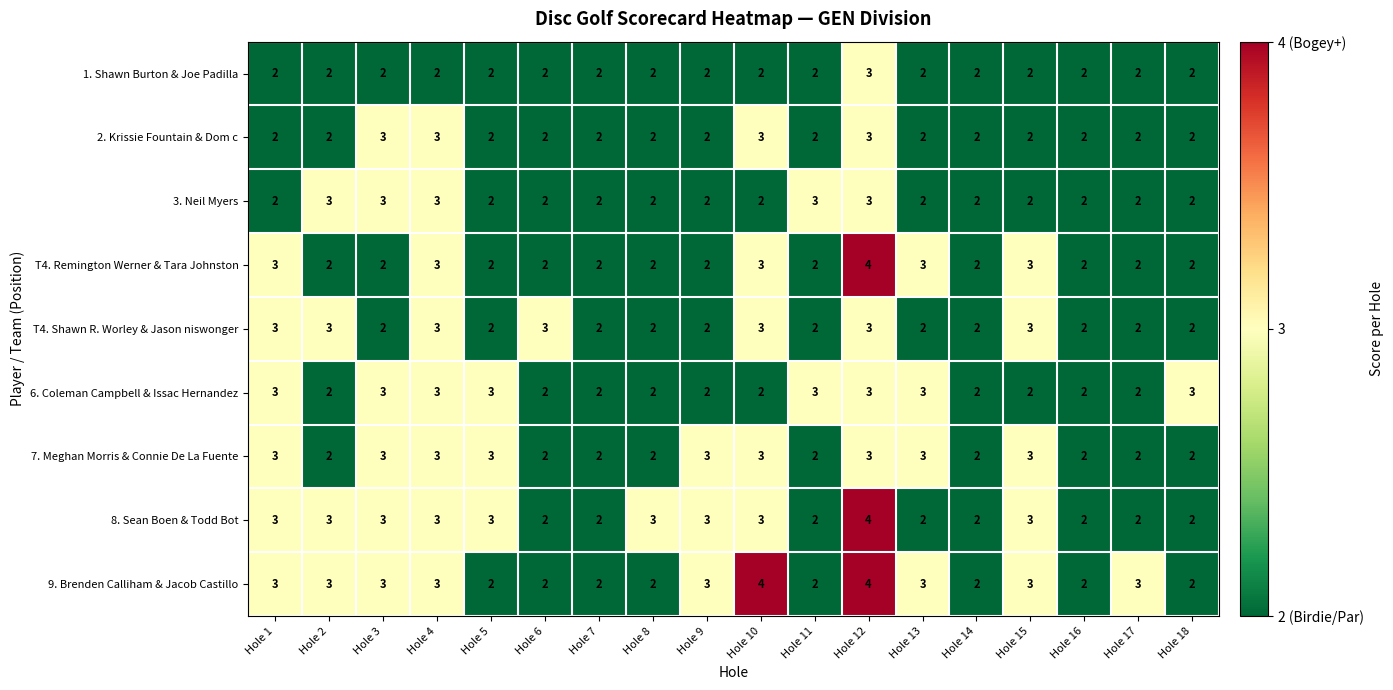

The 3. Neil Myers series shows 3 at Hole 3. True or false?

True